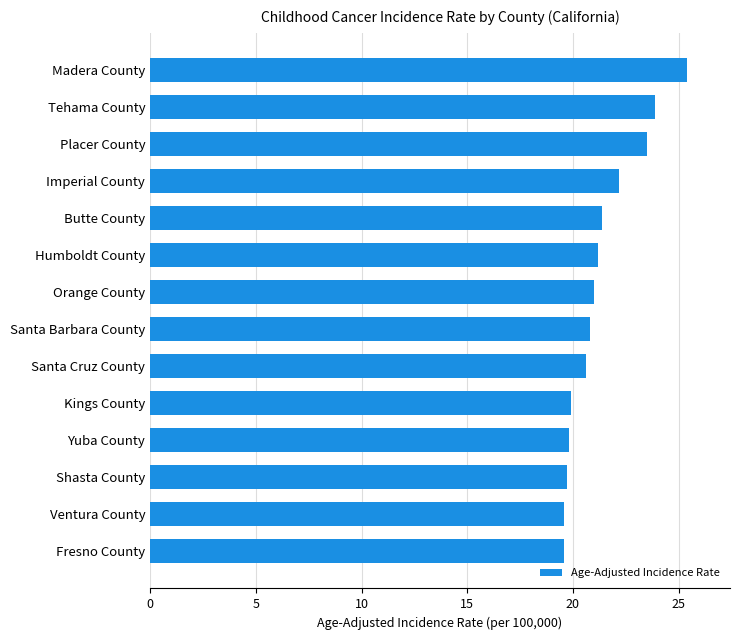

What is the sum of all values?

298.6